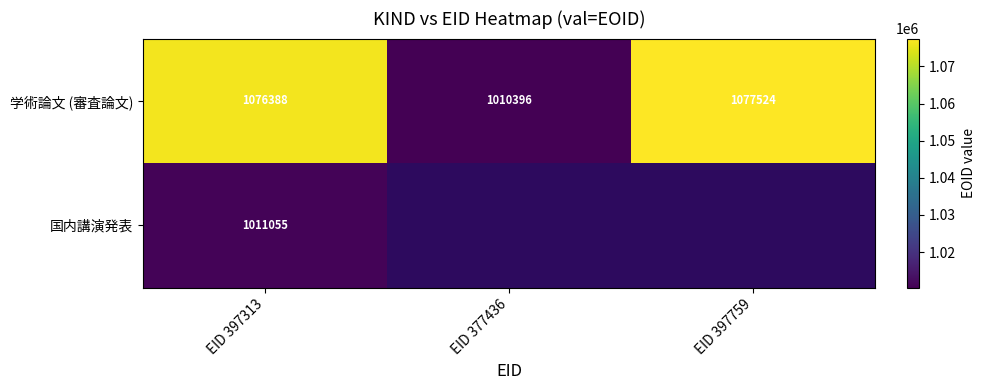

True or false: 学術論文 (審査論文) has a value of 1680442.9 at EID 377436.

False